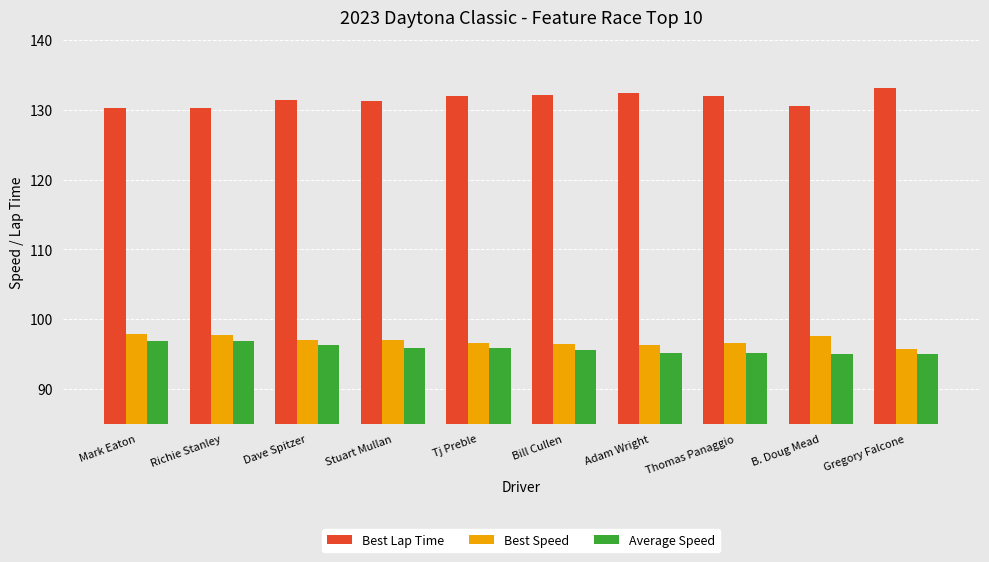

How many bars are there in each group?

3